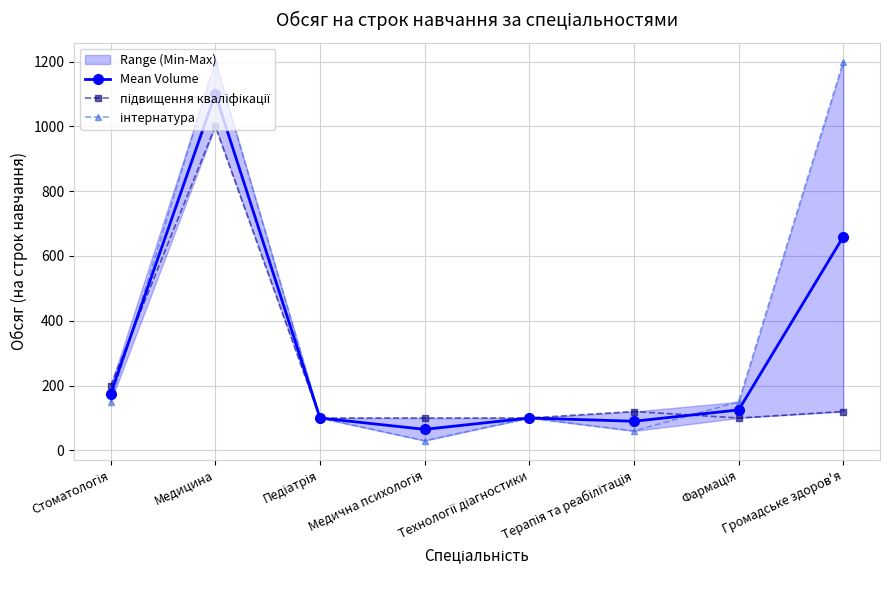

Rank the categories by інтернатура value from highest to lowest.

Медицина, Громадське здоров'я, Стоматологія, Фармація, Педіатрія, Технології діагностики, Терапія та реабілітація, Медична психологія